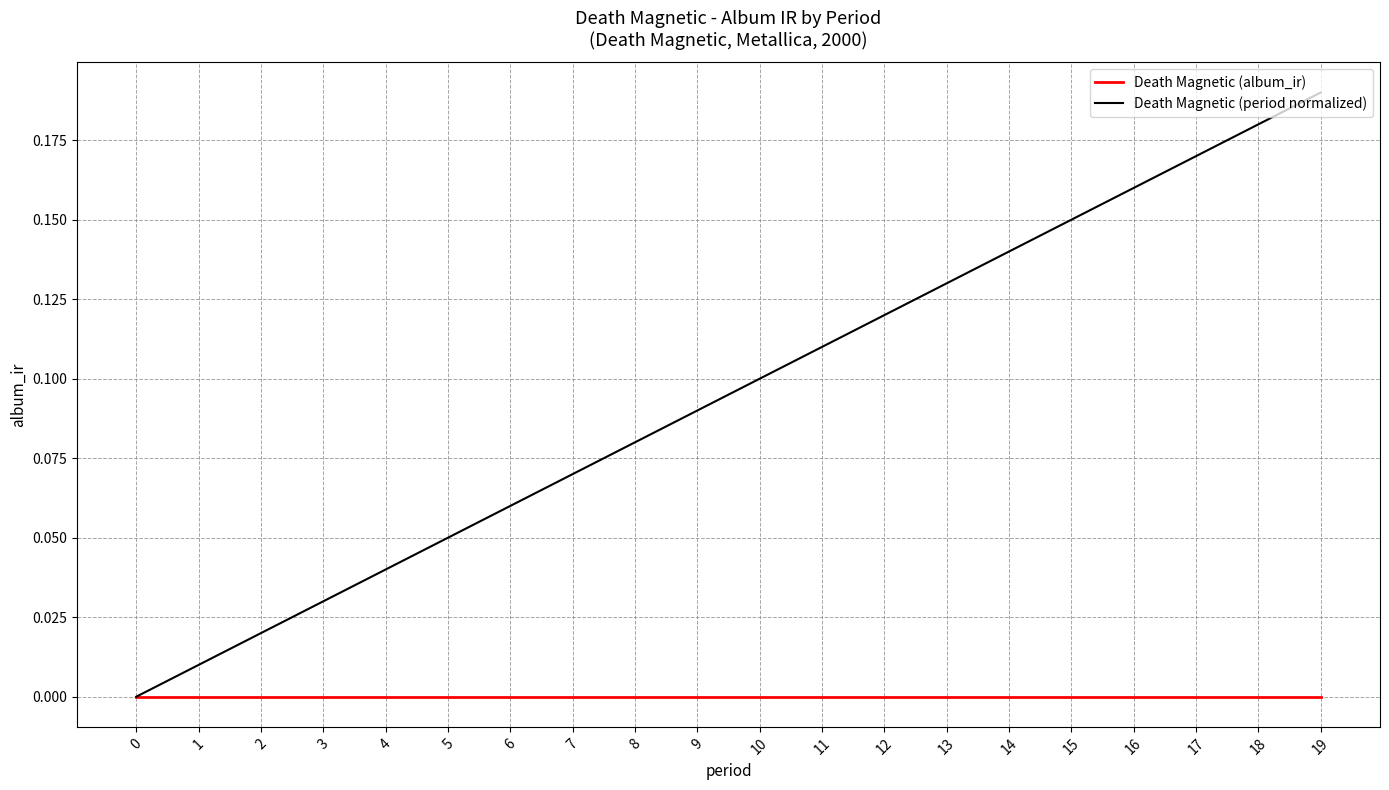

Is it true that Death Magnetic (period normalized) equals 0.1 at 10?

True